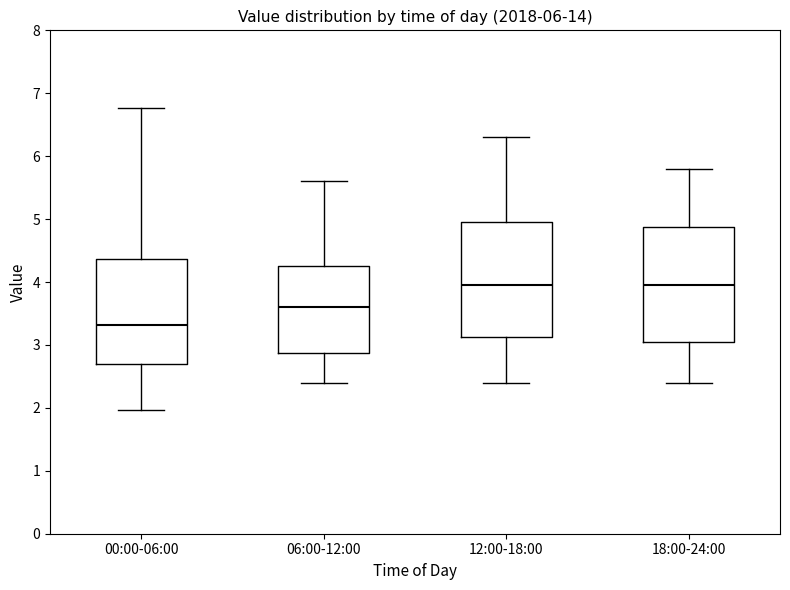

Where does the upper whisker of the box for 06:00-12:00 end on the y-axis? The values are not printed on the chart, so give them approximately, as read against the axis.

5.6